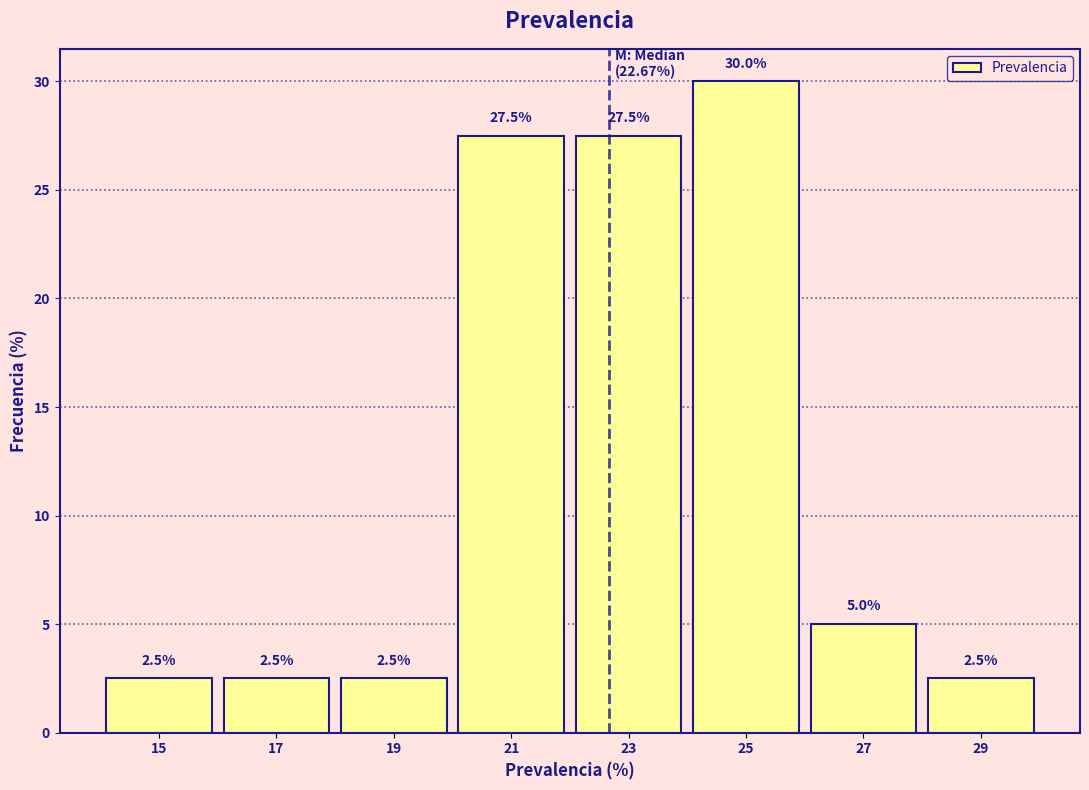

What is the height of the bar covering 26 to 28 on the x-axis?

5.0